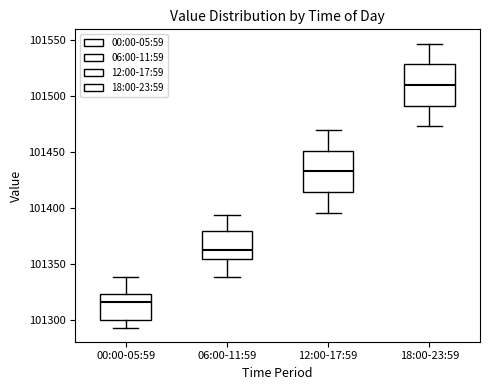

Which box's median line is the highest?

18:00-23:59